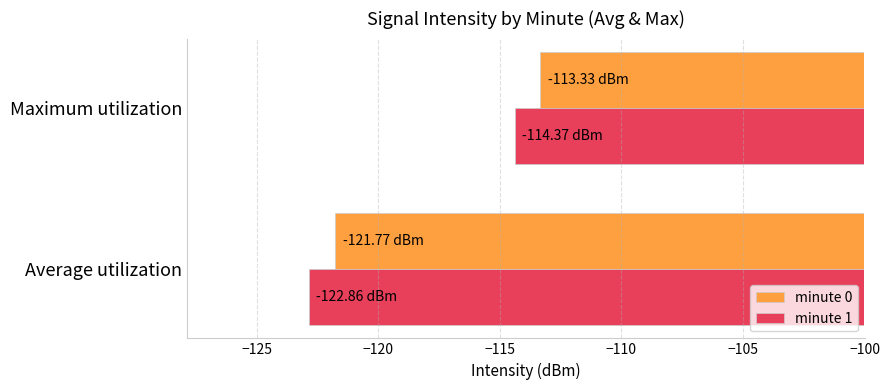

What is the total value across all series at Average utilization?

-244.6